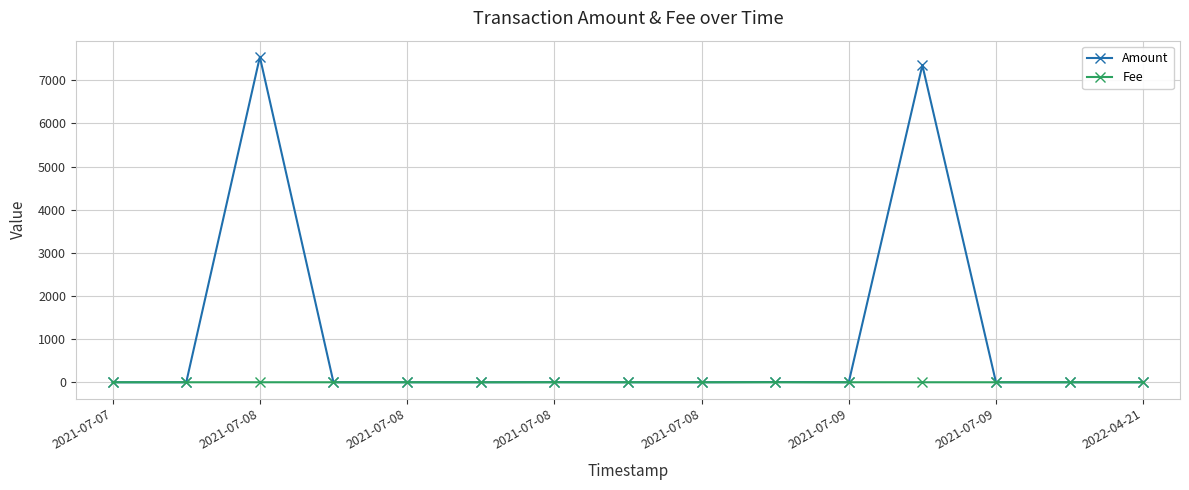

What is the highest value of the Amount series?

7543.0